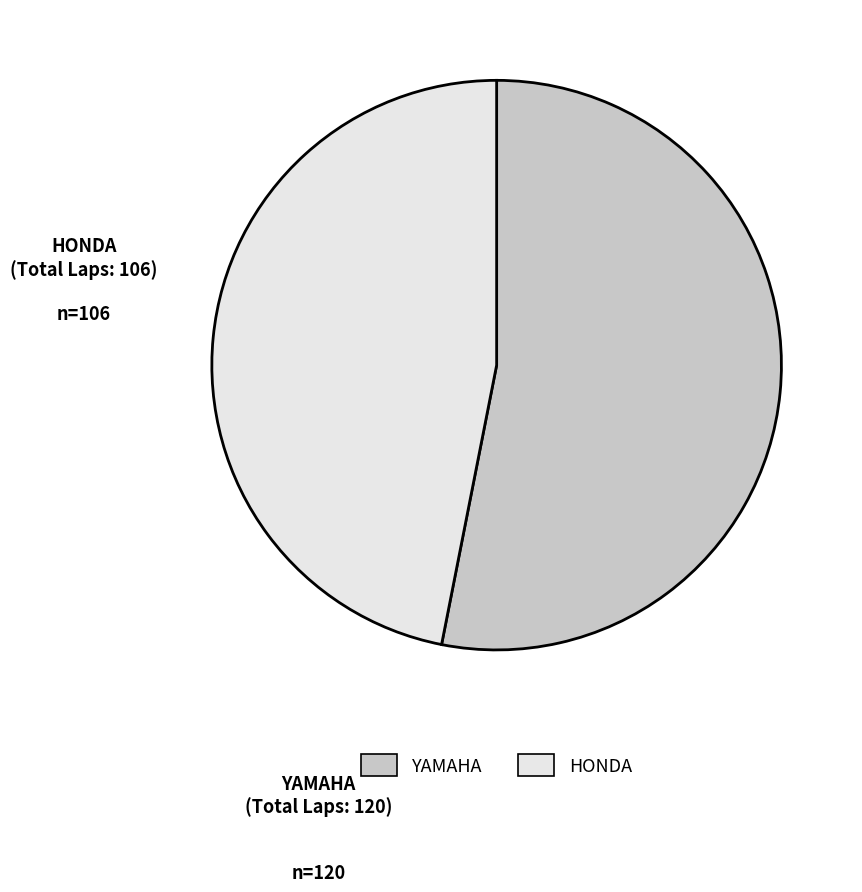

Approximately how many times larger is the value at YAMAHA compared to HONDA?

1.1